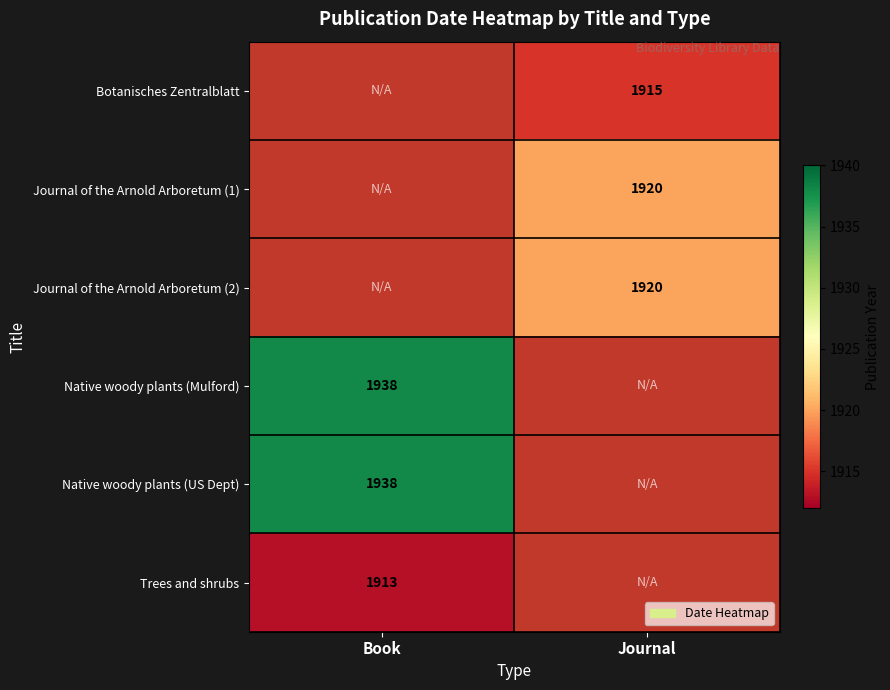

The Botanisches Zentralblatt series shows 1050 at Journal. True or false?

False